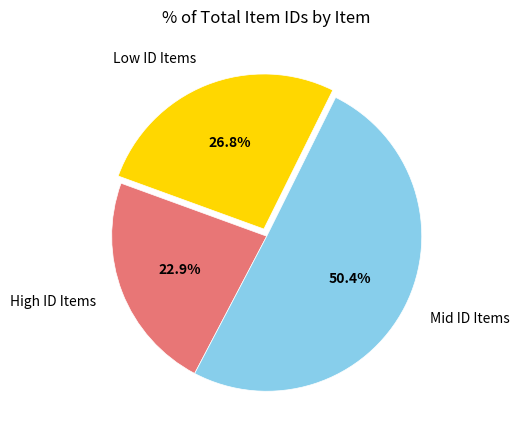

Is Low ID Items the majority of the pie?

No